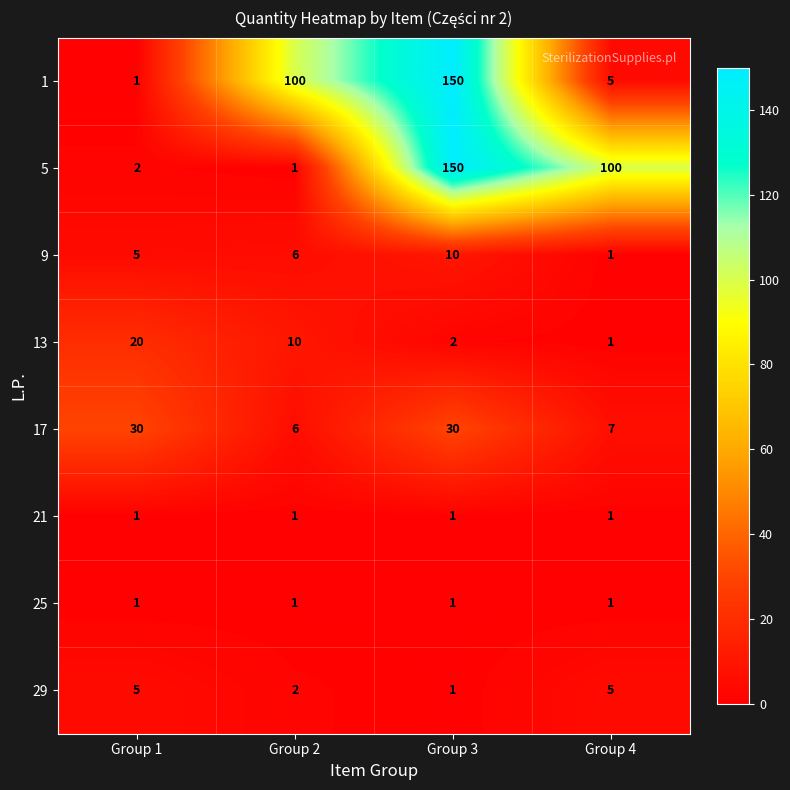

What is the difference between the maximum and minimum values in the 9 series?

9